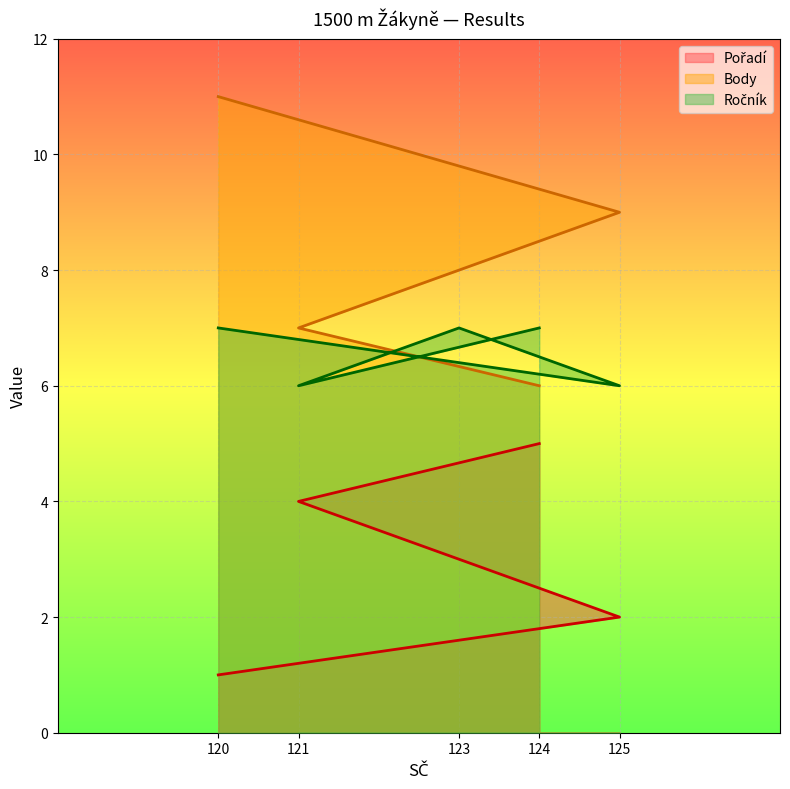

What is the total value across all series at 121?

17